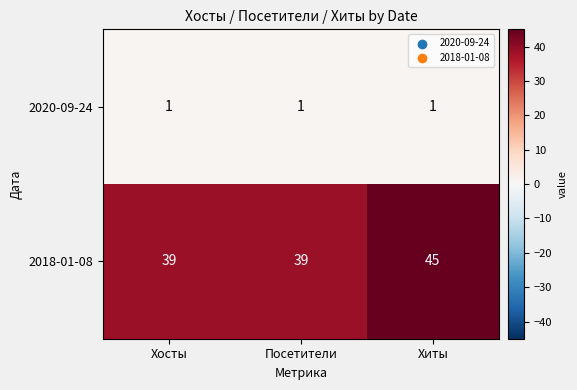

List the series in order of their overall mean, highest first.

2018-01-08, 2020-09-24